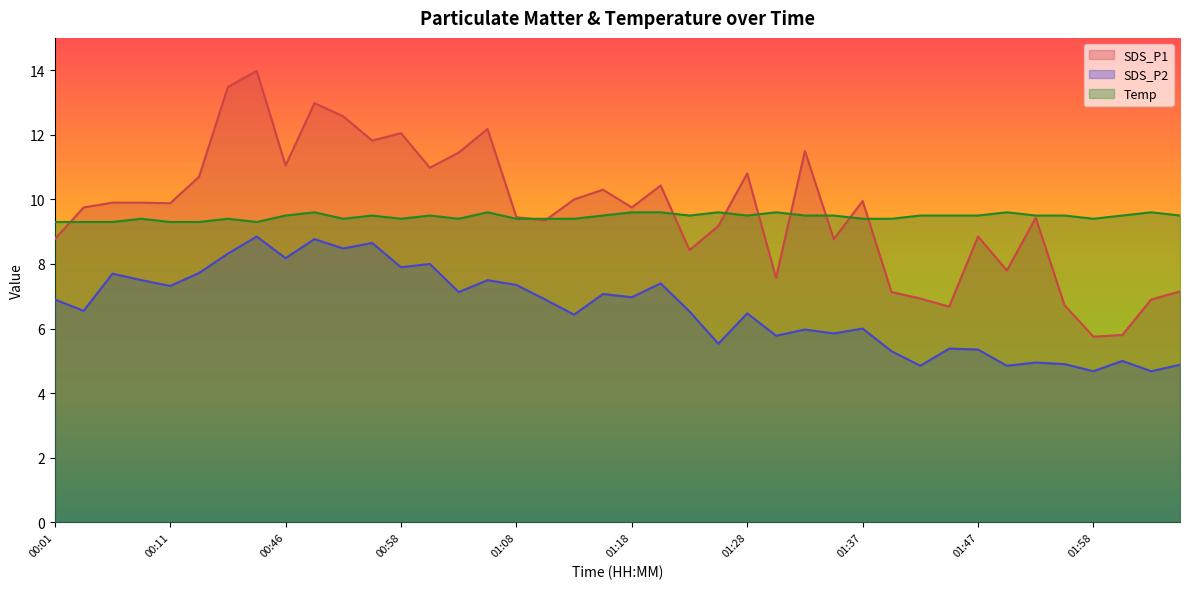

What is the highest value of the Temp series?

9.6